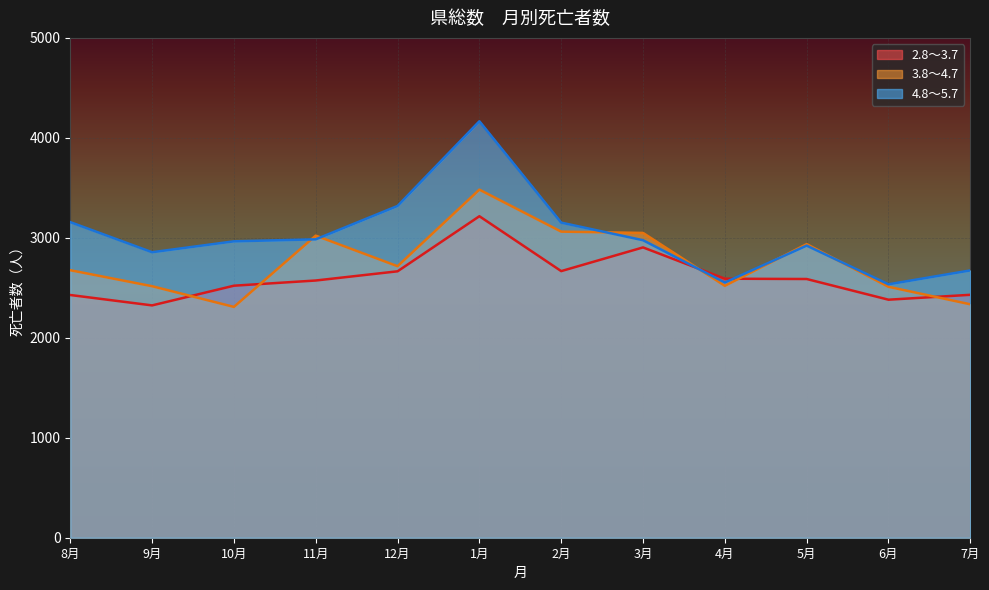

Reading right to left, extract all data points from this chart.

2.8～3.7: 2430	2381	2588	2591	2904	2667	3216	2665	2573	2521	2324	2428
3.8～4.7: 2335	2510	2937	2520	3049	3062	3482	2716	3022	2309	2516	2676
4.8～5.7: 2674	2535	2922	2553	2976	3152	4166	3319	2985	2965	2856	3157